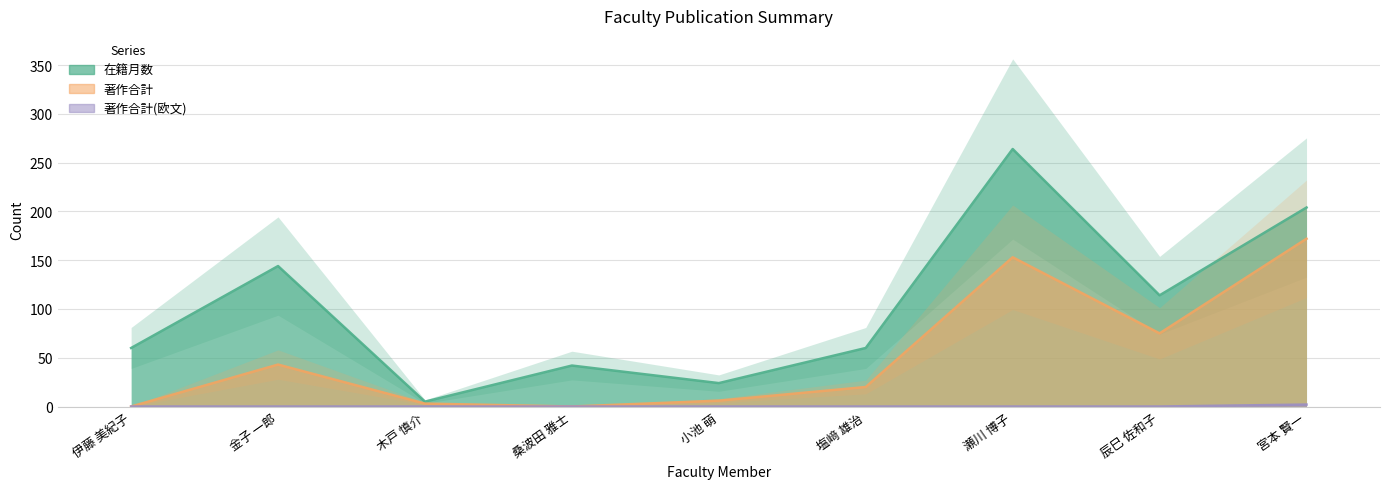

True or false: 在籍月数 and 著作合計(欧文) intersect in this chart.

False